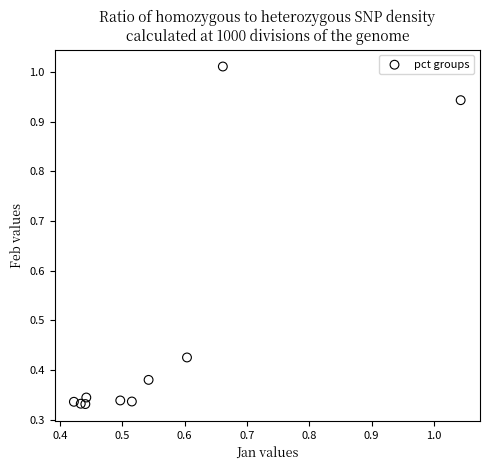

What is the average Y value?

0.5